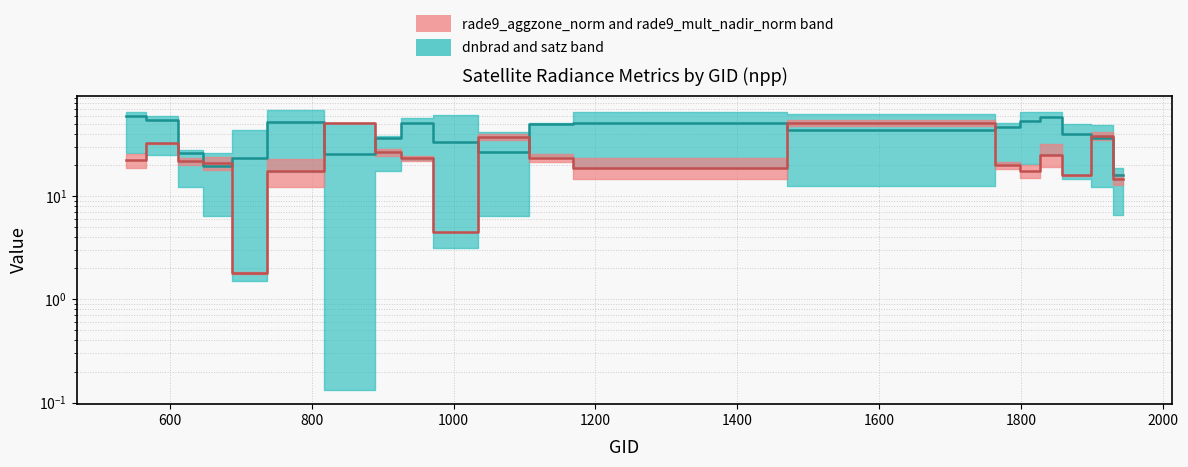

Rank the series by their average value, from lowest to highest.

rade9 norm median, dnbrad / satz median